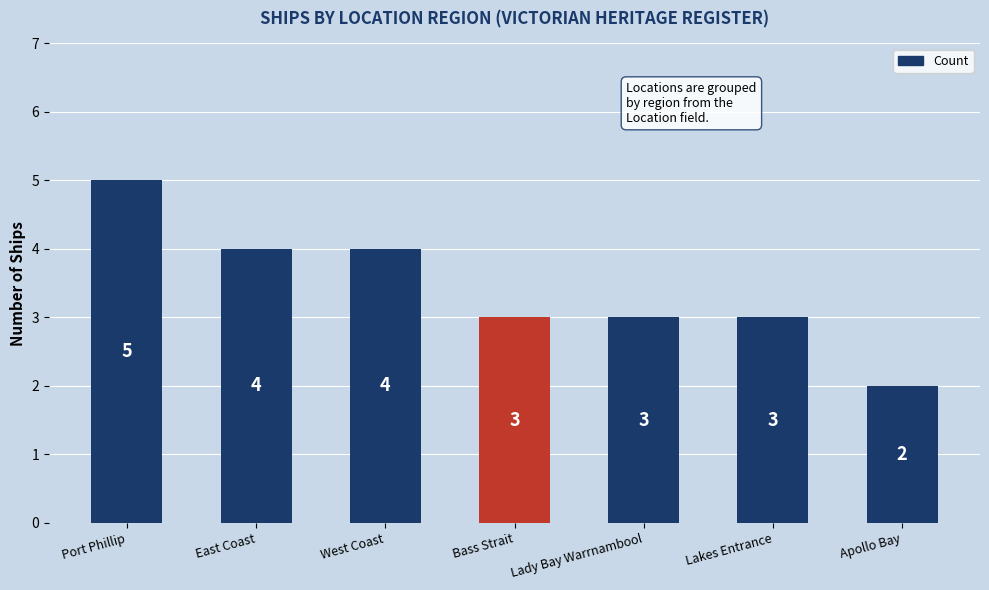

What is the smallest value displayed?

2